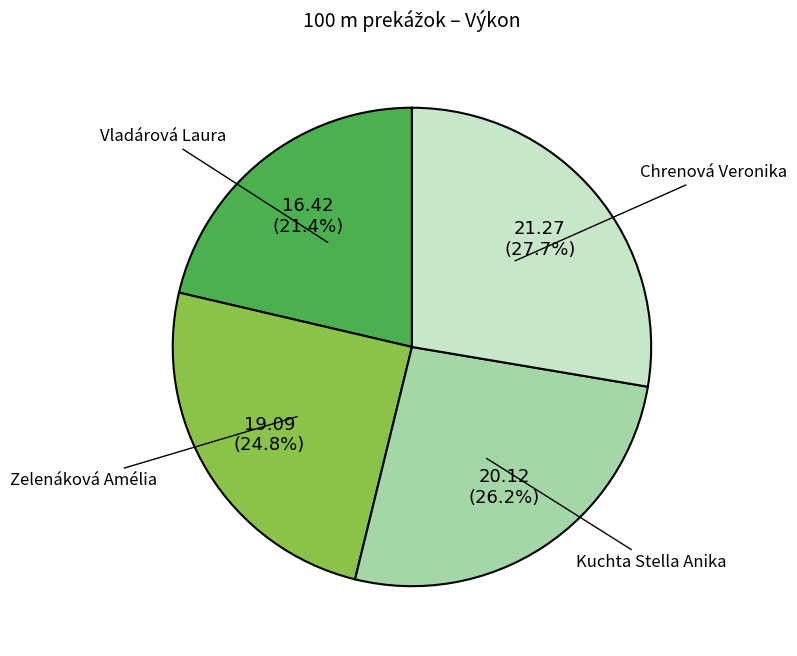

Is it true that Kuchta Stella Anika is 26% of the pie?

True